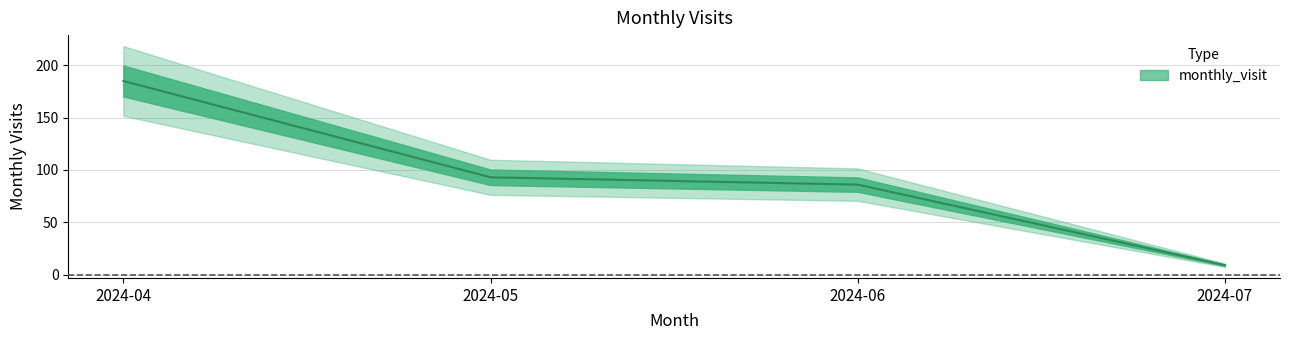

Reading right to left, list all the values displayed in this chart.

9	86	93	185